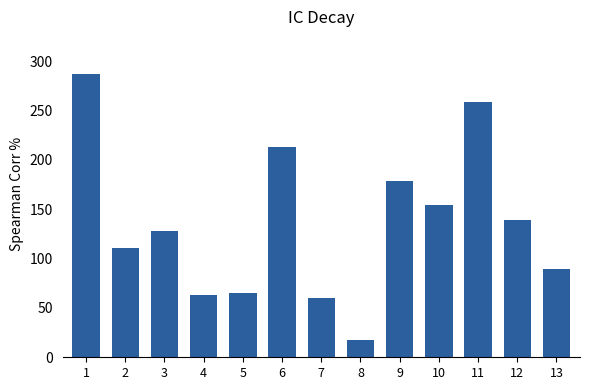

At which category does the chart reach its peak across all series?

1